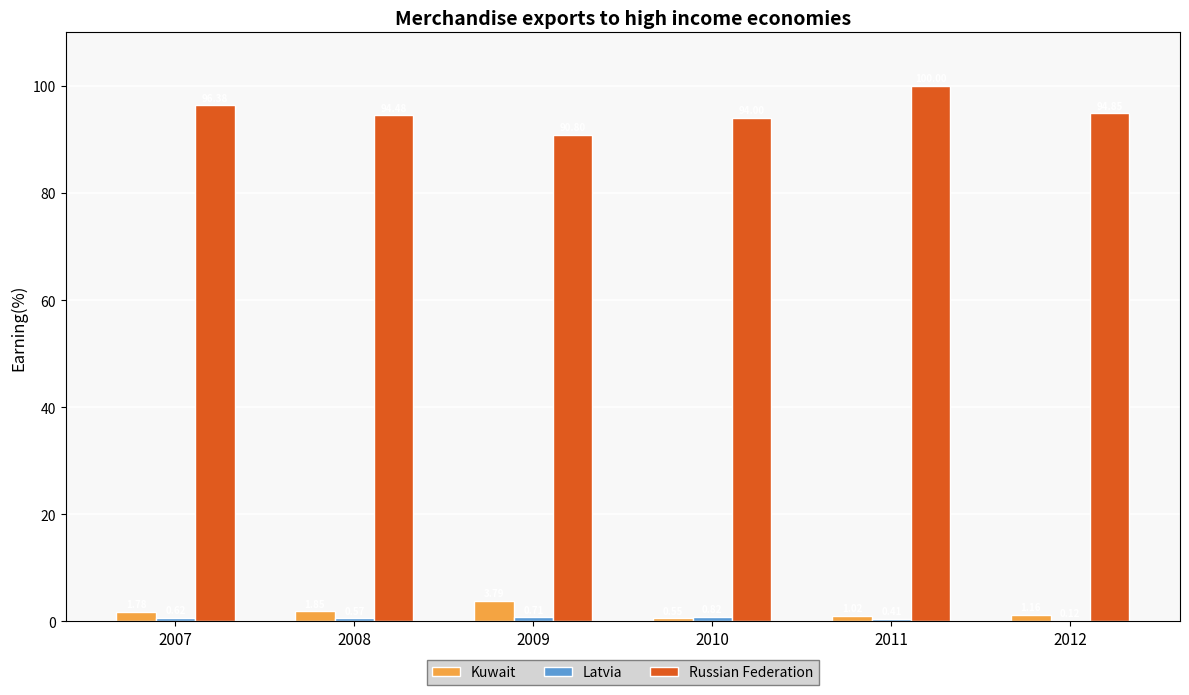

Is the value of Kuwait at 2008 greater than the value of Russian Federation at 2007?

No